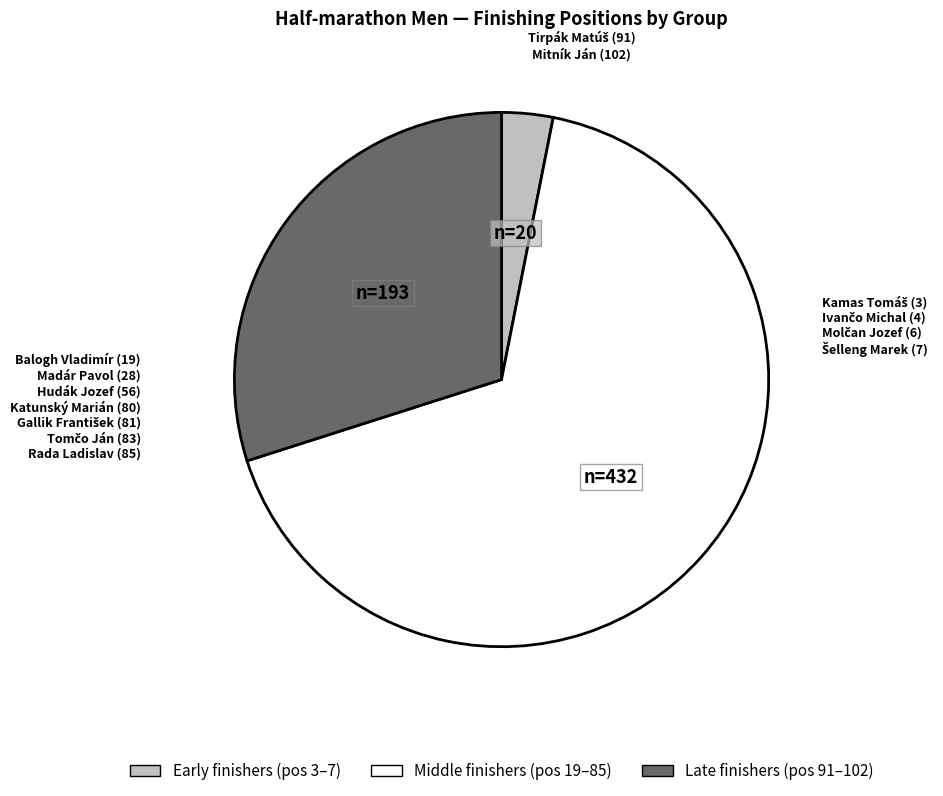

Is there any slice that represents more than half of the pie?

Yes